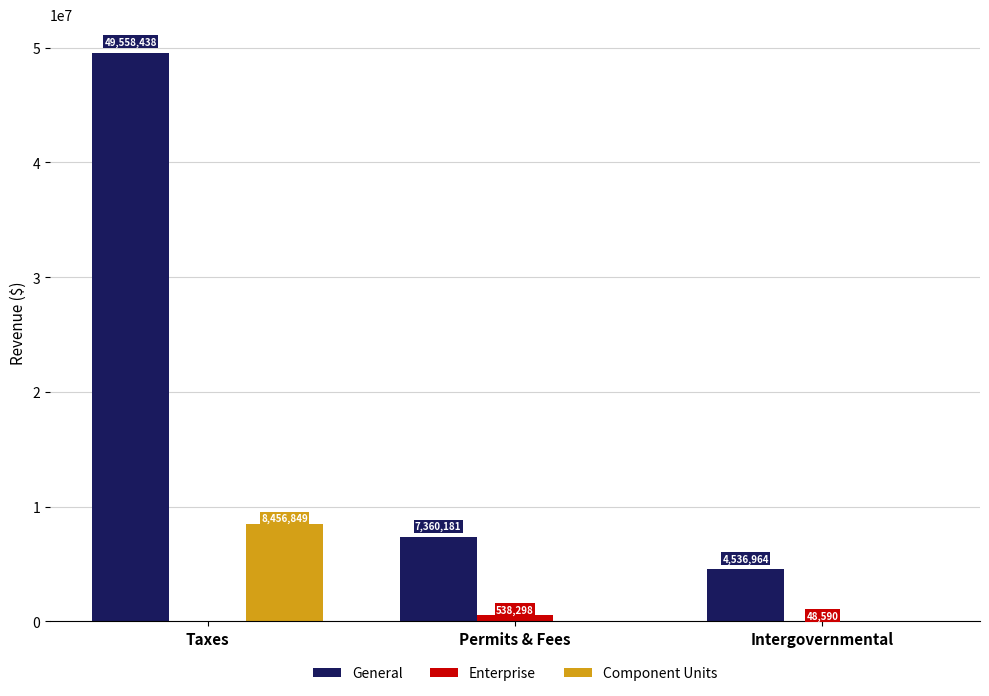

Is the value of Component Units at Taxes greater than the value of Enterprise at Taxes?

Yes